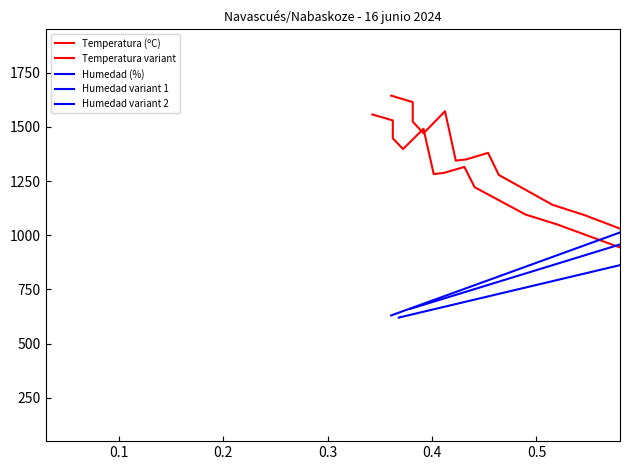

What is the difference between the maximum and minimum values in the Humedad variant 2 series?

744.0